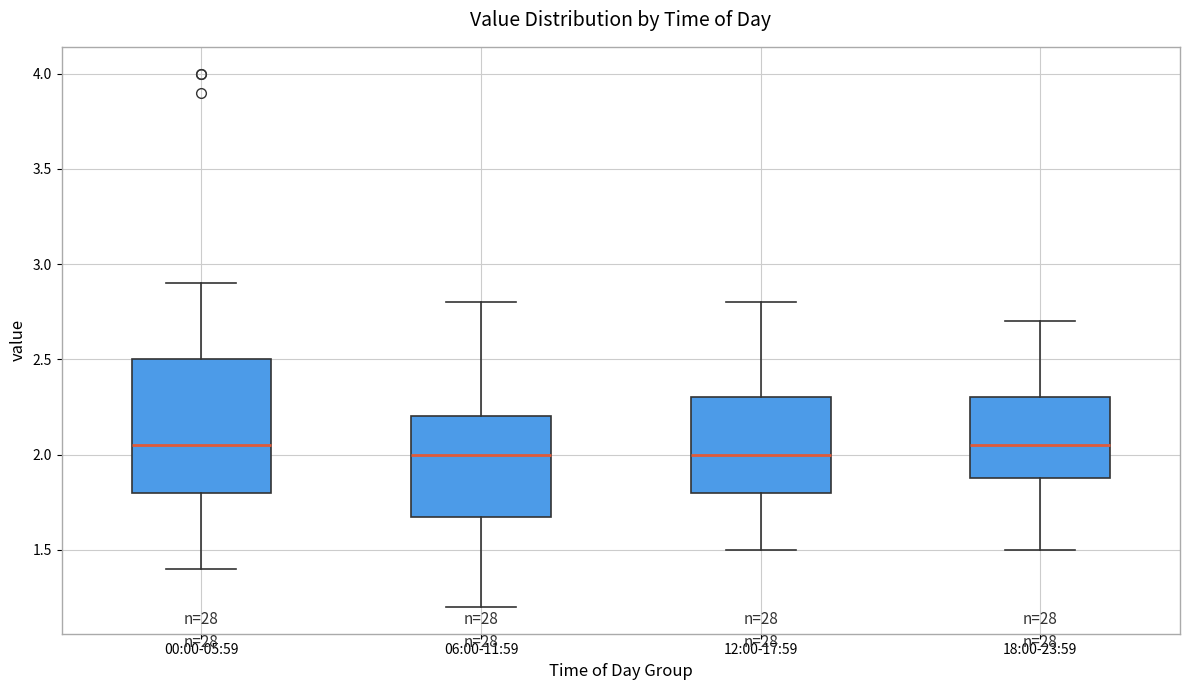

Reading left to right, transcribe this box plot: for each box, give where its median line is, the range the box spans, and where its two whiskers end, as read against the y-axis. The values are not printed on the chart, so give them approximately, as read against the axis.

00:00-05:59: median 2.05, box 1.80 to 2.50, whiskers 1.40 to 2.90
06:00-11:59: median 2.00, box 1.70 to 2.20, whiskers 1.20 to 2.80
12:00-17:59: median 2.00, box 1.80 to 2.30, whiskers 1.50 to 2.80
18:00-23:59: median 2.05, box 1.90 to 2.30, whiskers 1.50 to 2.70